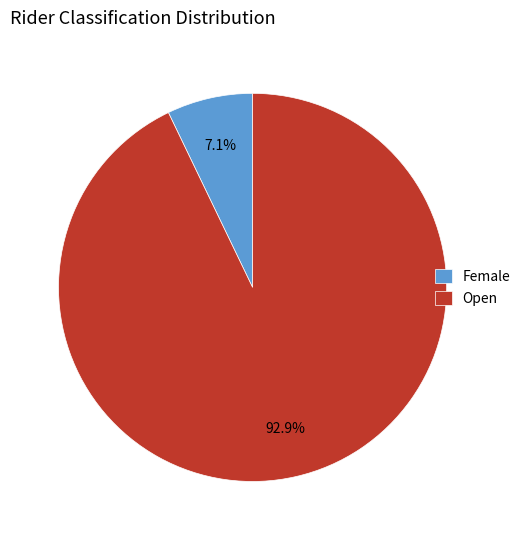

Do Open and Female together represent more than half of the pie?

Yes